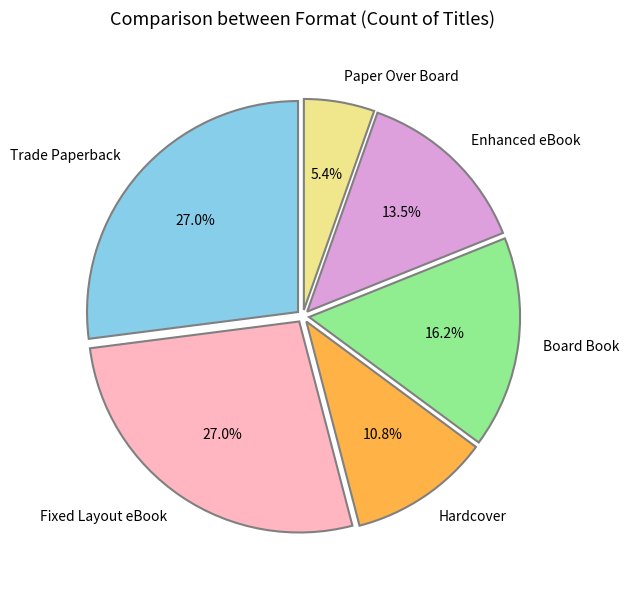

Which has a higher value, Enhanced eBook or Paper Over Board?

Enhanced eBook